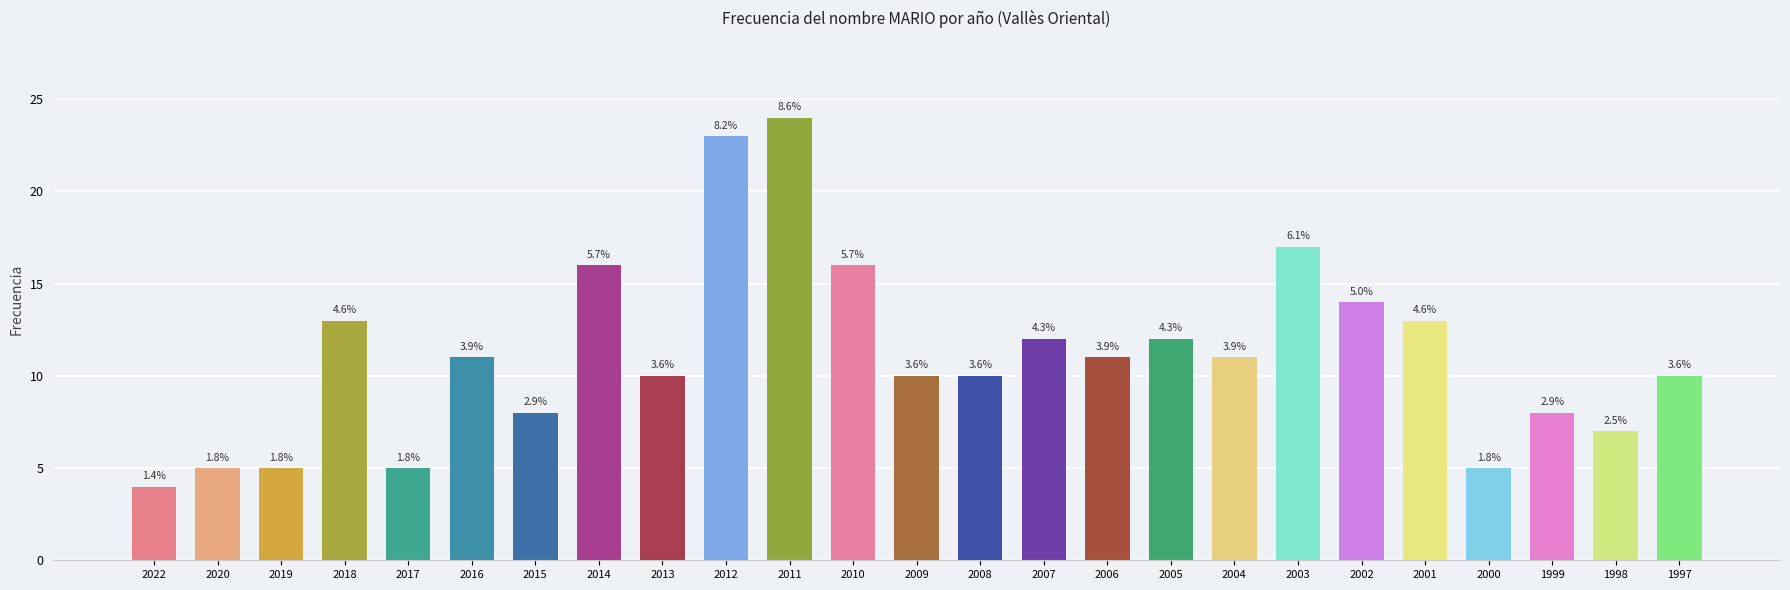

Which has a higher value, 2008 or 2000?

2008